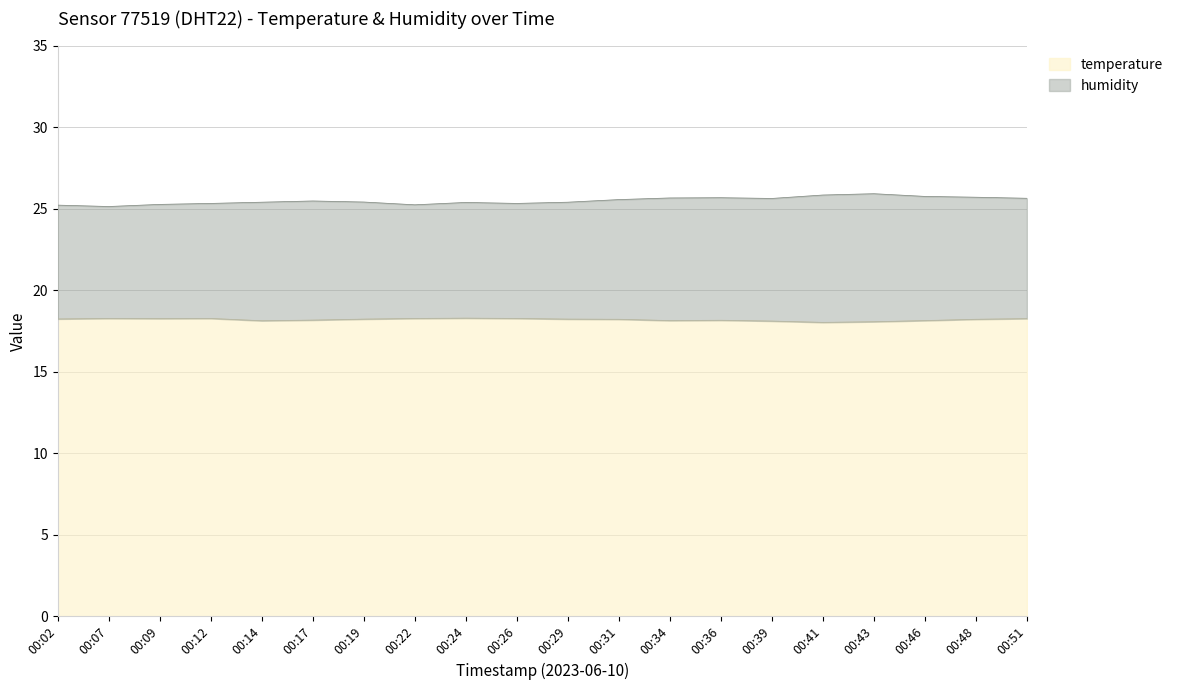

Is it true that temperature equals 18.3 at 00:24?

True